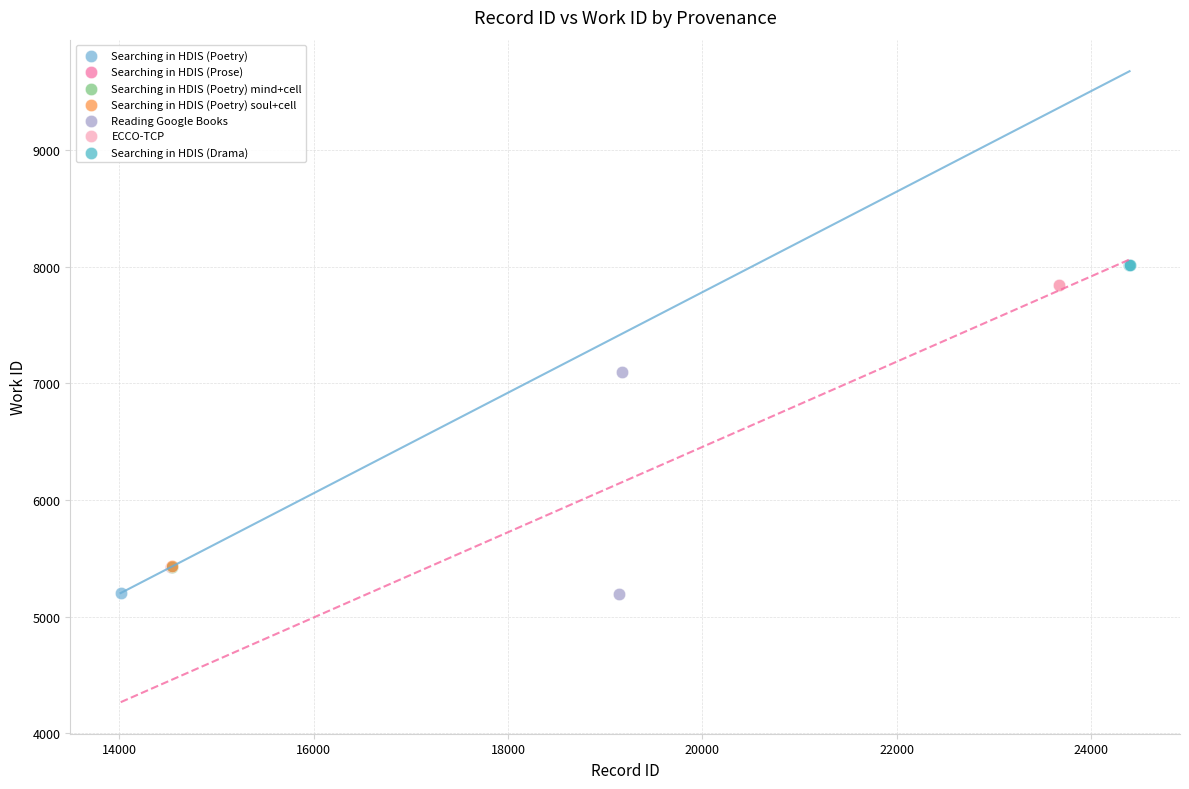

Which series contains the highest Y value?

Searching in HDIS (Drama)